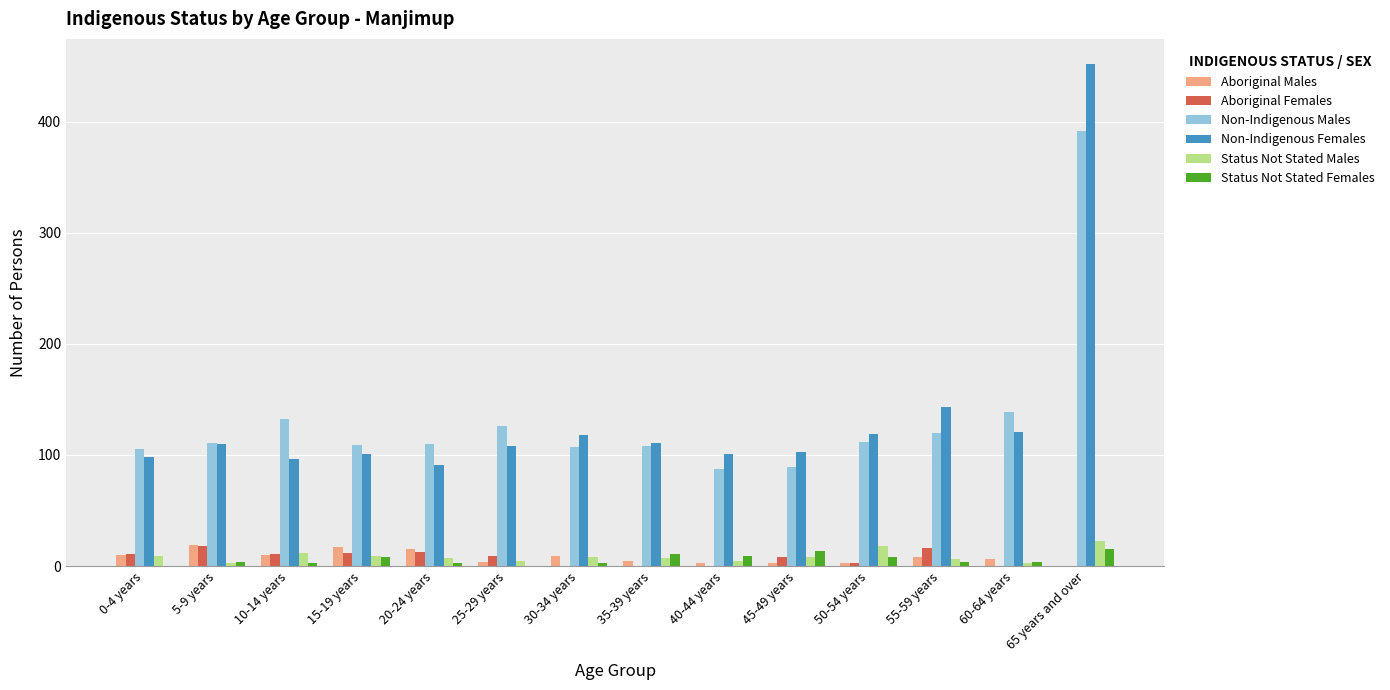

Is it true that Status Not Stated Females equals 4 at 55-59 years?

True